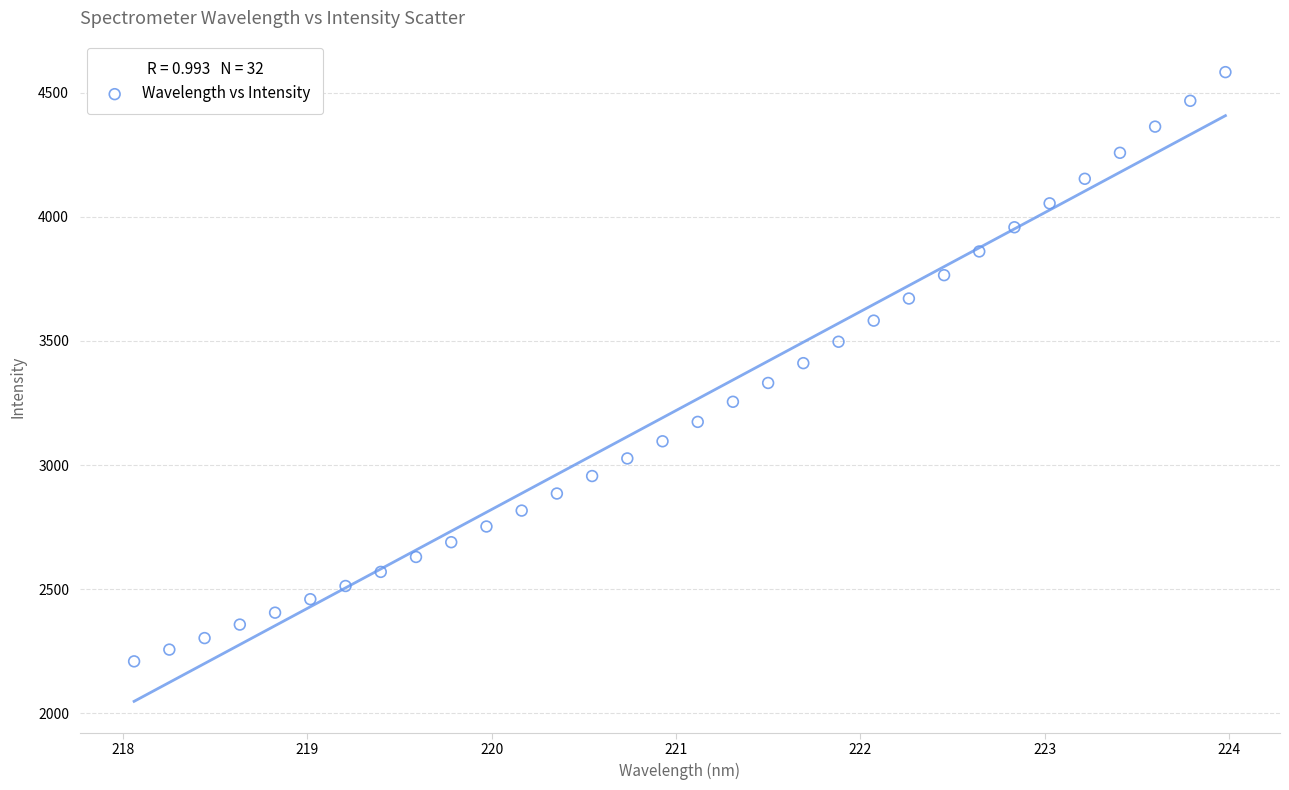

What is the range of Y values (max minus min)?

2373.1